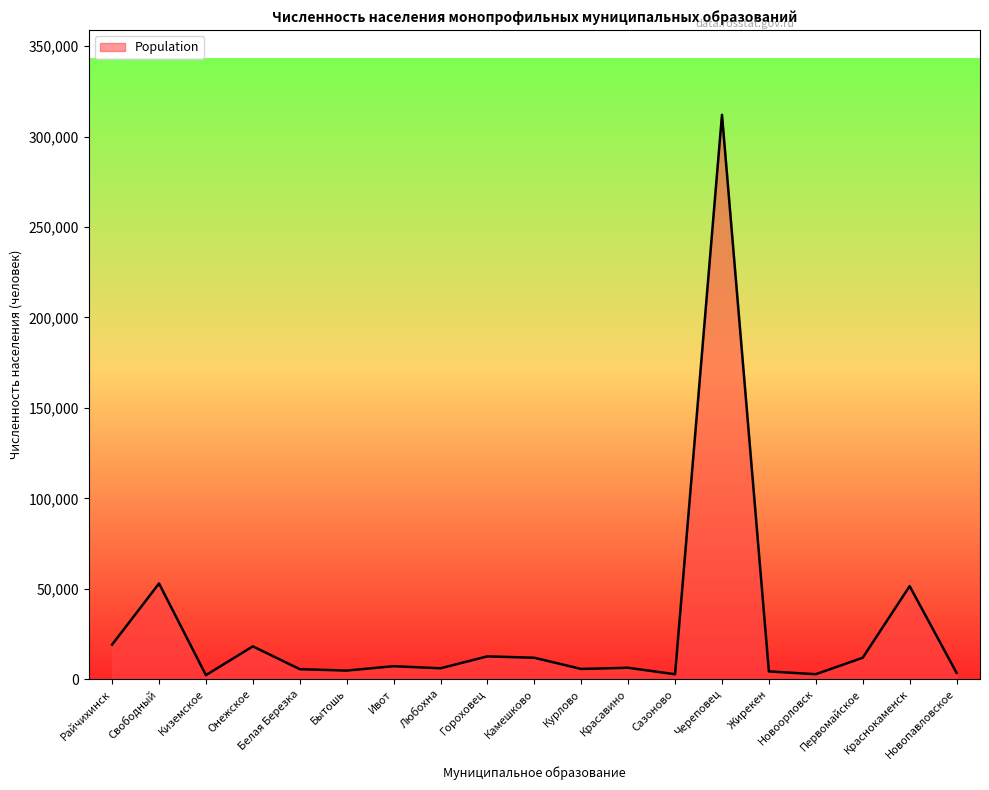

True or false: the data shows 52911 at Свободный.

True